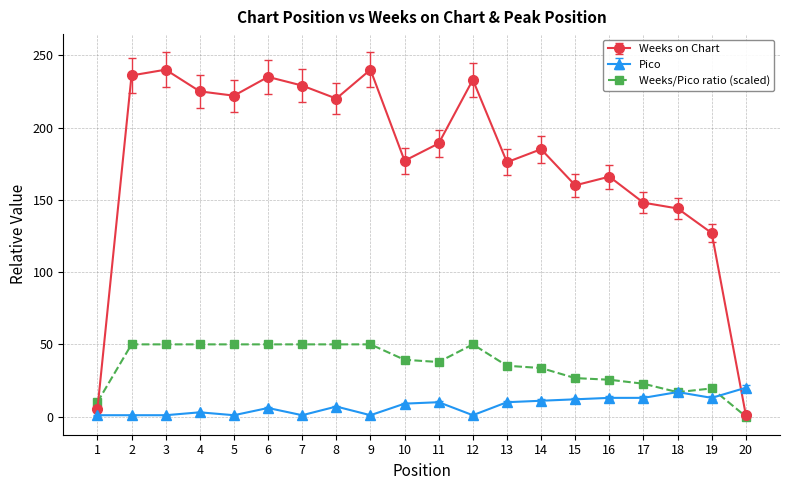

What is the difference between the second highest and minimum values in the Weeks on Chart series?

239.0